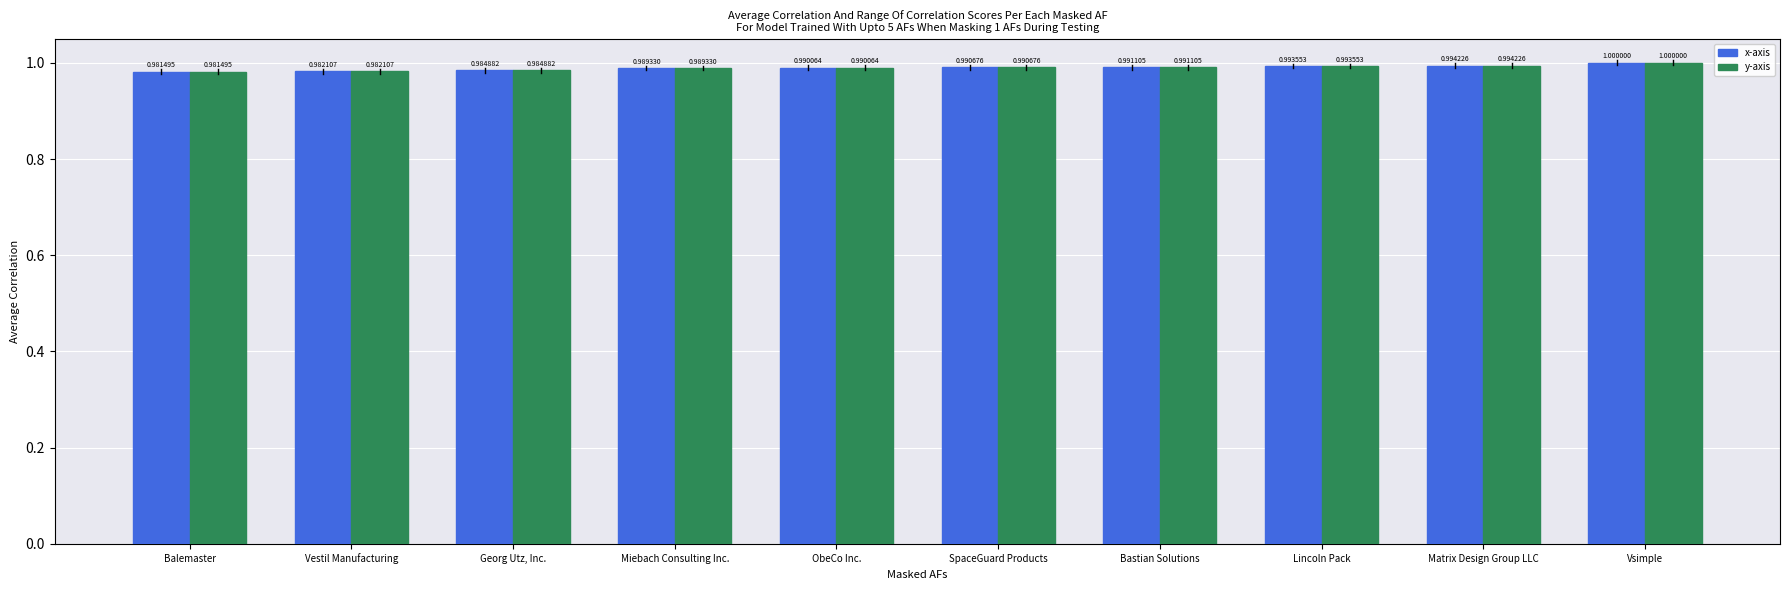

Which category has the highest value in the x-axis series?

Vsimple